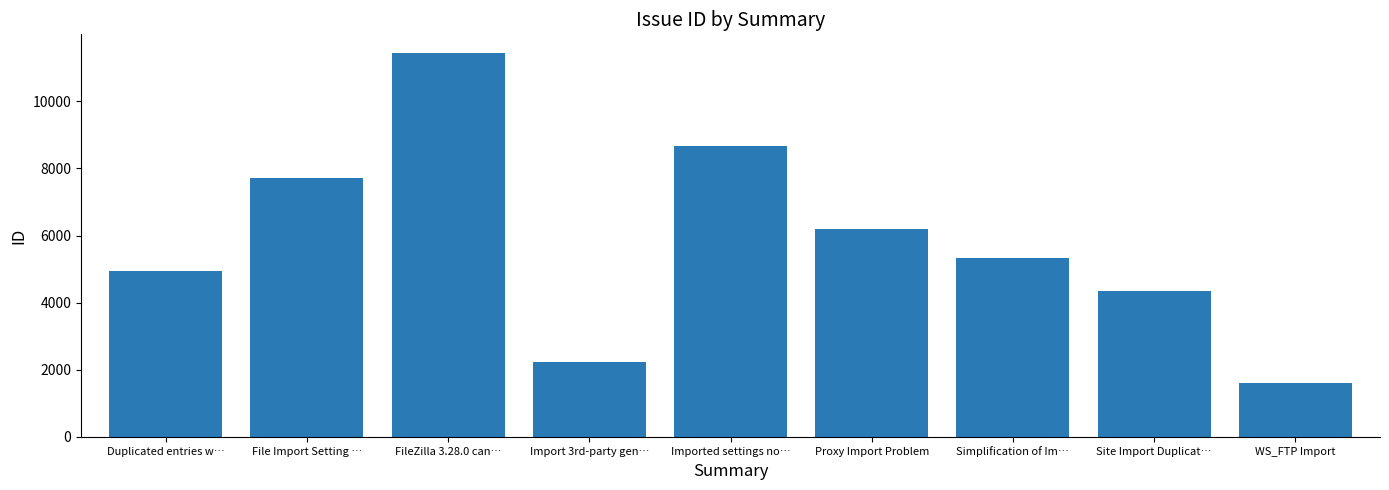

Rank the categories by value from lowest to highest.

WS_FTP Import, Import 3rd-party gen…, Site Import Duplicat…, Duplicated entries w…, Simplification of Im…, Proxy Import Problem, File Import Setting …, Imported settings no…, FileZilla 3.28.0 can…